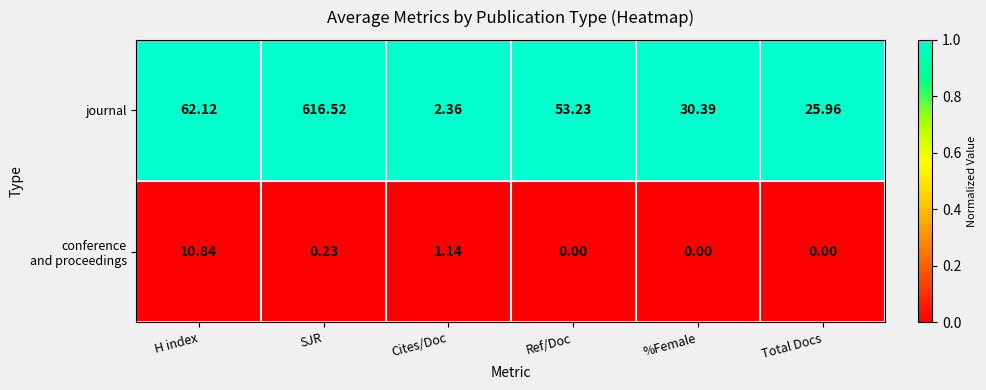

At which label does journal reach its peak?

SJR